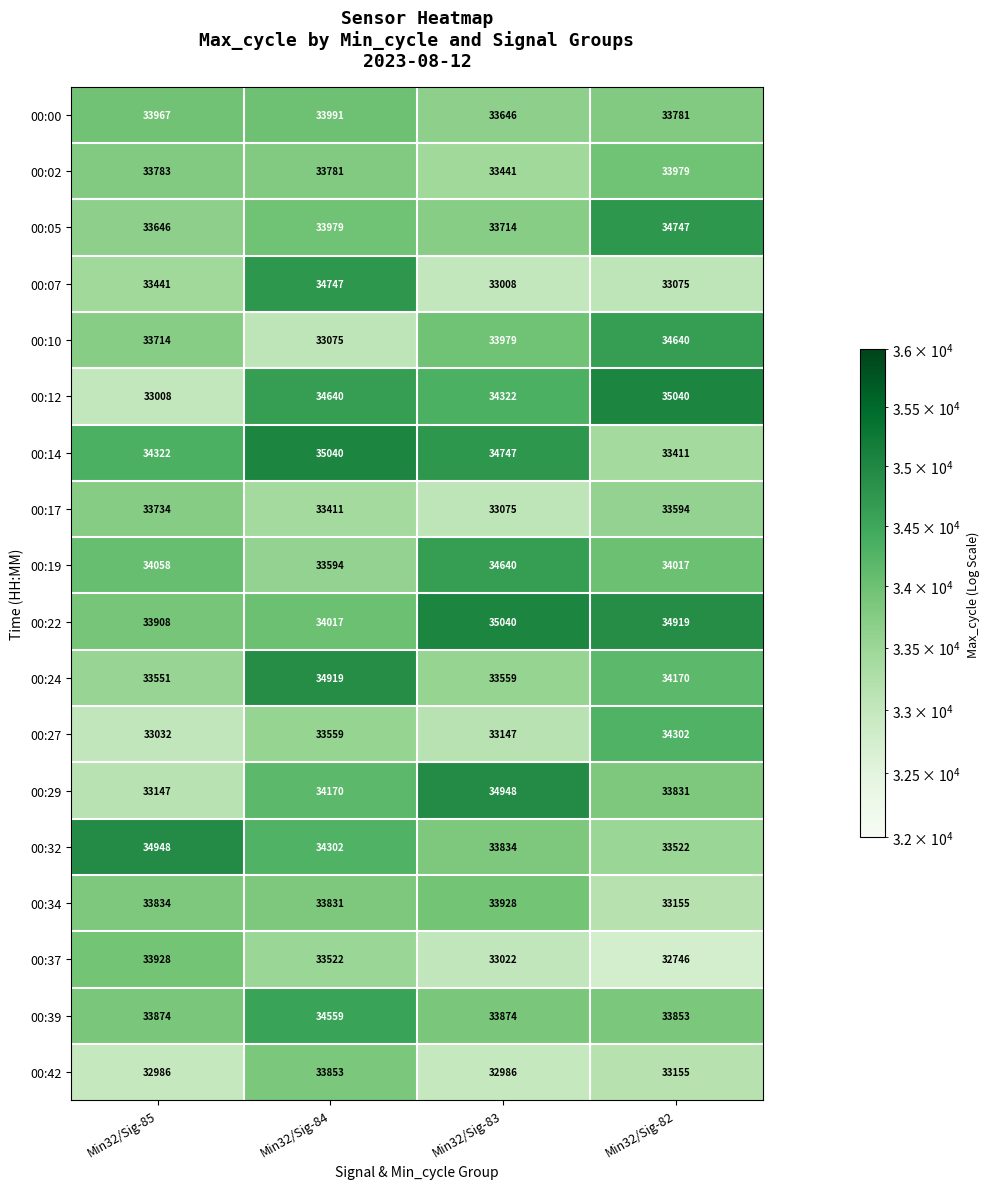

Between Min32/Sig-85 and Min32/Sig-82, which series saw the biggest shift?

00:12